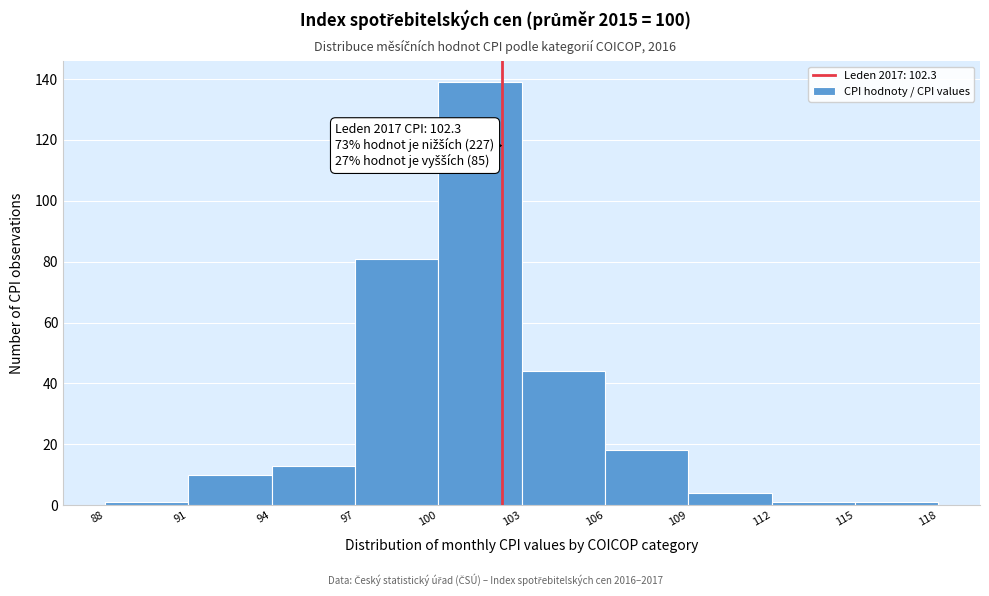

Over which range of the x-axis is the bar tallest?

100 to 103